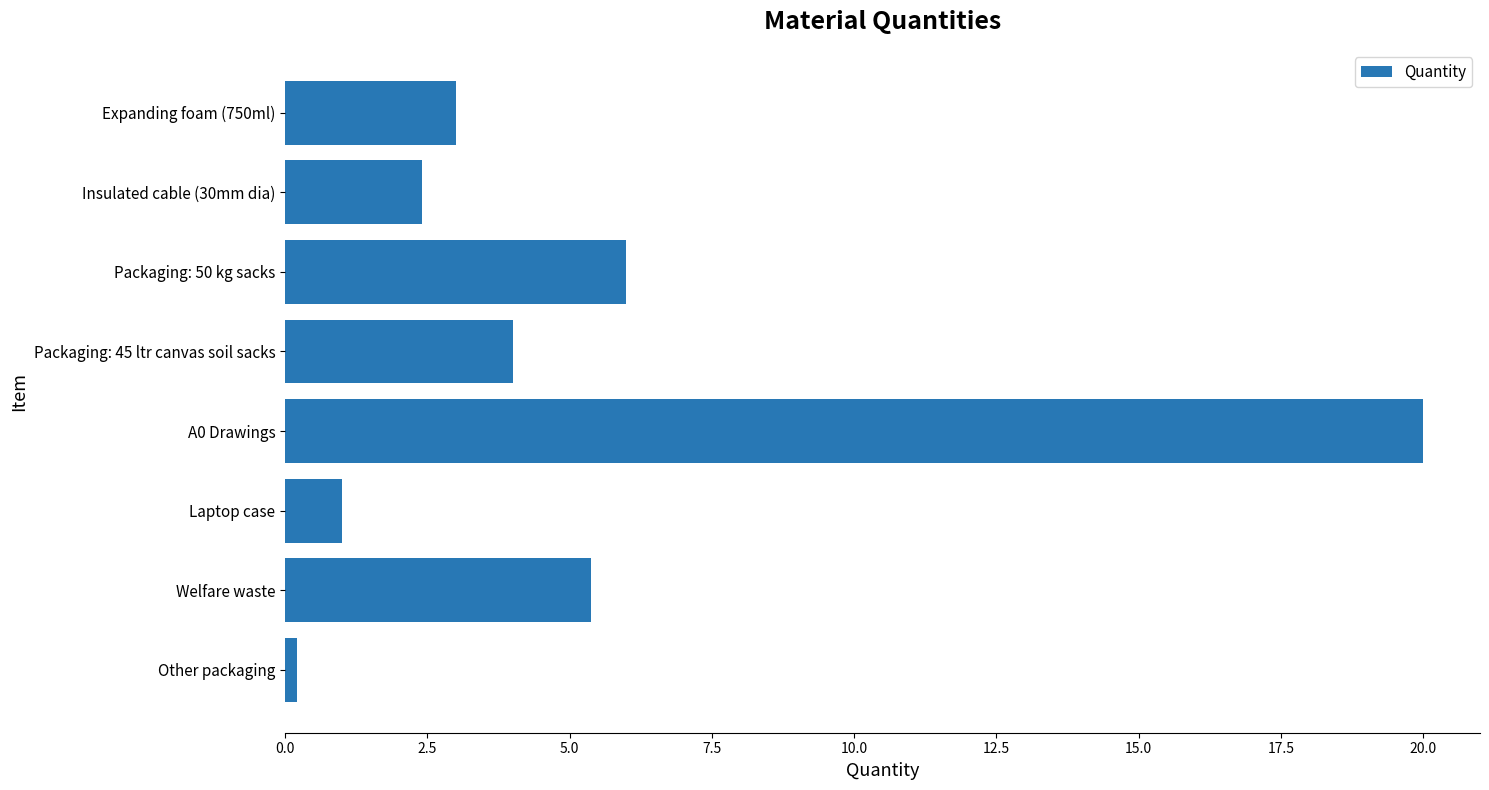

At which label is the value closest to 10?

Packaging: 50 kg sacks